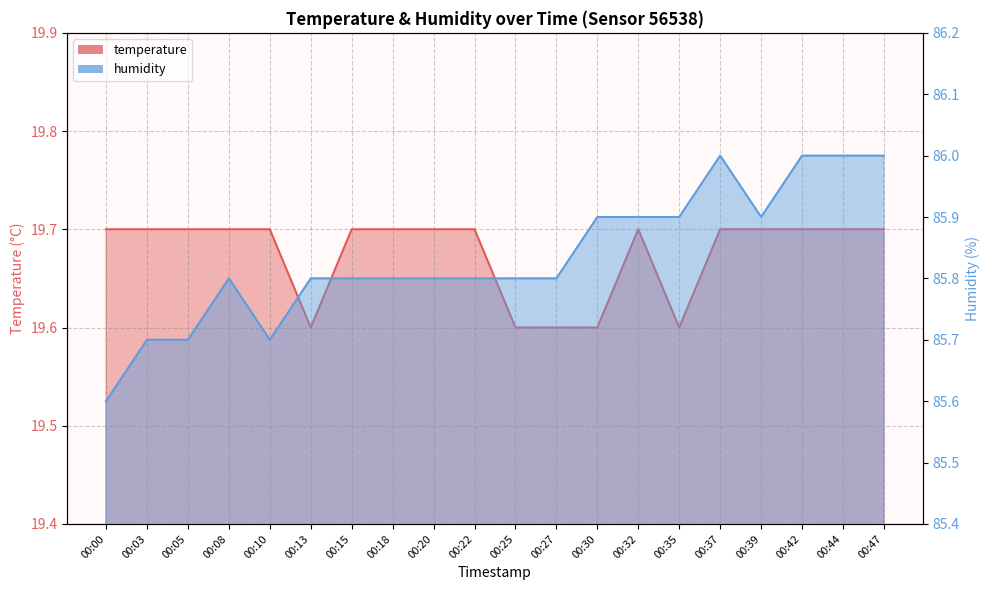

Which label corresponds to the largest value in the chart?

00:37